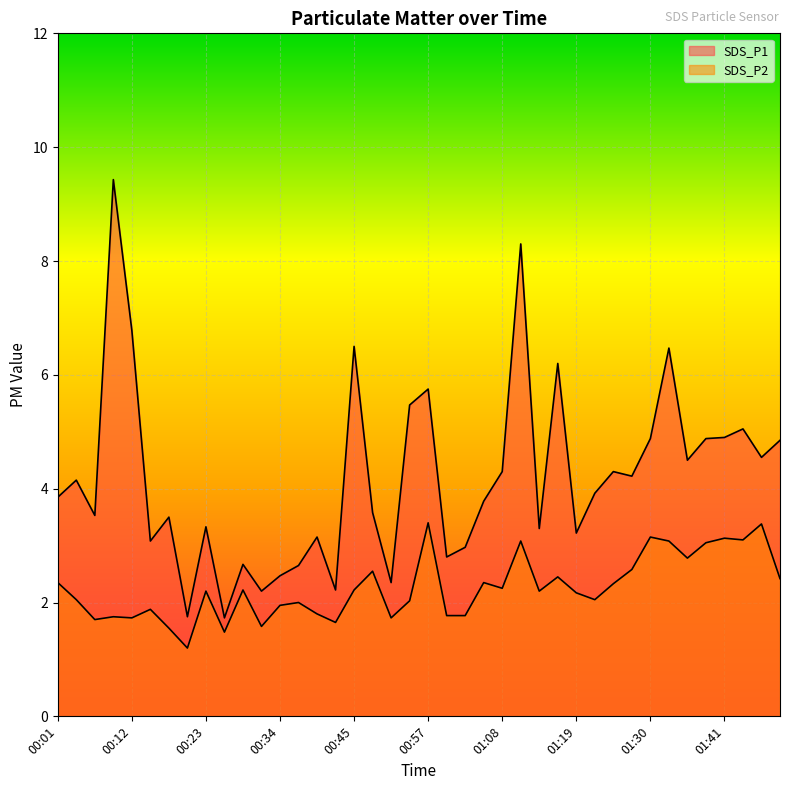

Reading left to right, list all the values displayed in this chart.

SDS_P1: 3.9	4.2	3.5	9.4	6.8	3.1	3.5	1.8	3.3	1.7	2.7	2.2	2.5	2.6	3.1	2.2	6.5	3.6	2.4	5.5	5.8	2.8	3.0	3.8	4.3	8.3	3.3	6.2	3.2	3.9	4.3	4.2	4.9	6.5	4.5	4.9	4.9	5.0	4.5	4.8
SDS_P2: 2.4	2.0	1.7	1.8	1.7	1.9	1.6	1.2	2.2	1.5	2.2	1.6	1.9	2.0	1.8	1.6	2.2	2.5	1.7	2.0	3.4	1.8	1.8	2.4	2.2	3.1	2.2	2.5	2.2	2.0	2.3	2.6	3.1	3.1	2.8	3.0	3.1	3.1	3.4	2.4